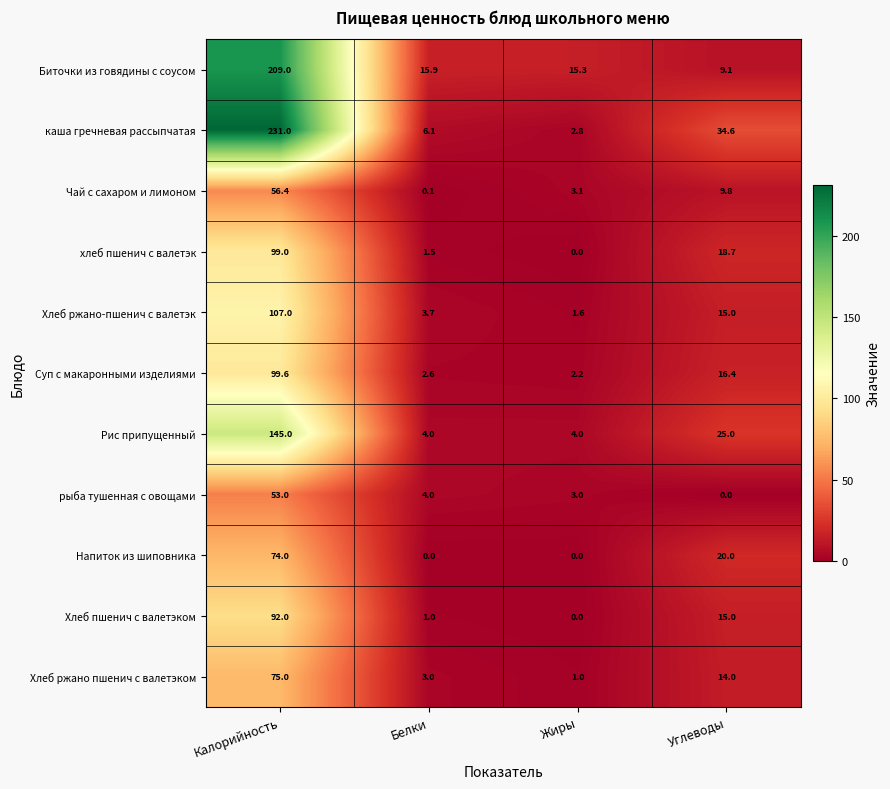

What is the maximum value shown in the chart?

231.0